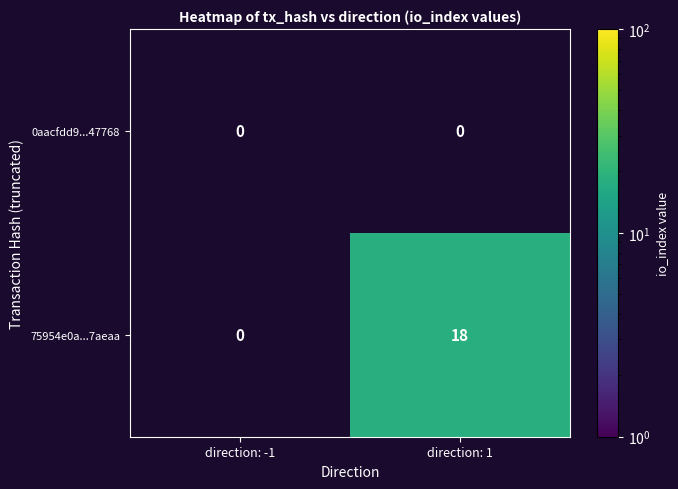

At which category does the chart reach its minimum across all series?

direction: 1